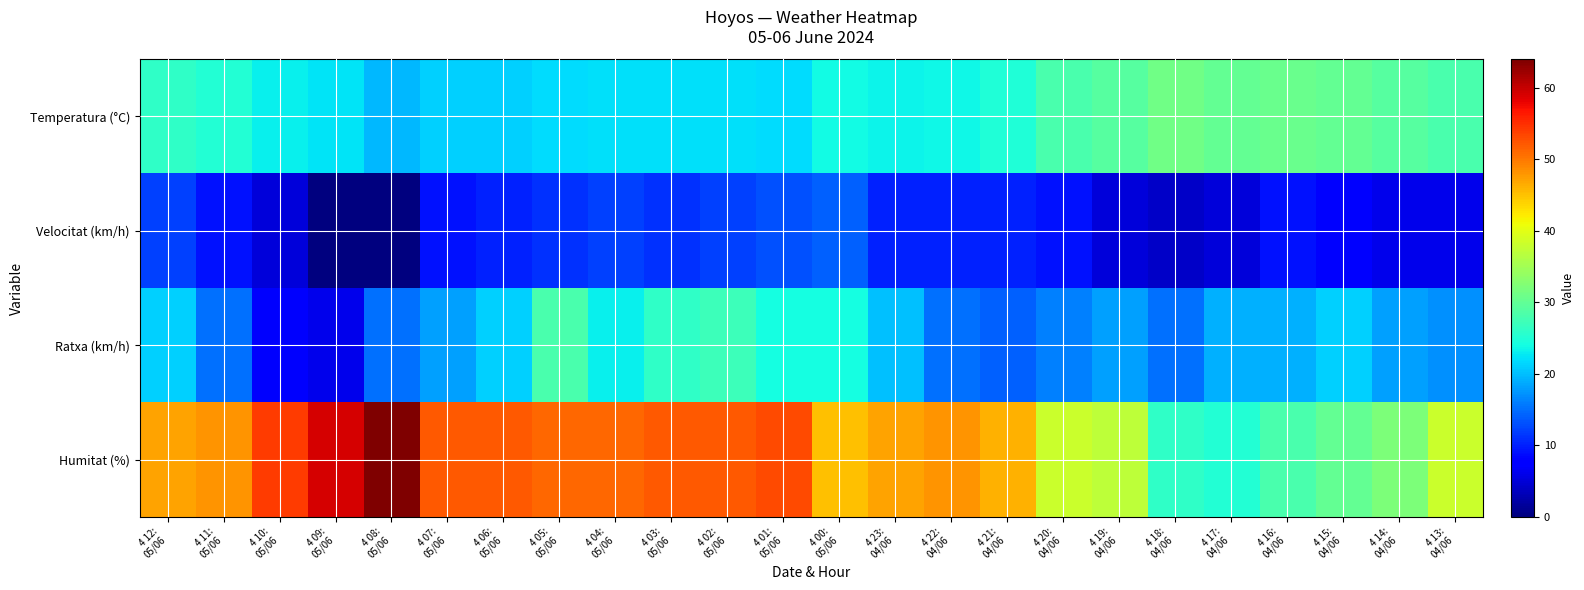

Reading left to right, transcribe all the data shown in this chart.

Temperatura (°C): 4 12:
05/06=26.2	4 11:
05/06=25.1	4 10:
05/06=23.2	4 09:
05/06=22.3	4 08:
05/06=19.7	4 07:
05/06=21.2	4 06:
05/06=21.0	4 05:
05/06=21.8	4 04:
05/06=22.0	4 03:
05/06=22.0	4 02:
05/06=22.0	4 01:
05/06=21.8	4 00:
05/06=23.9	4 23:
04/06=23.4	4 22:
04/06=23.7	4 21:
04/06=24.8	4 20:
04/06=28.2	4 19:
04/06=29.1	4 18:
04/06=31.0	4 17:
04/06=30.0	4 16:
04/06=30.7	4 15:
04/06=30.2	4 14:
04/06=29.0	4 13:
04/06=28.0
Velocitat (km/h): 4 12:
05/06=12.0	4 11:
05/06=9.0	4 10:
05/06=5.0	4 09:
05/06=0.0	4 08:
05/06=0.0	4 07:
05/06=9.0	4 06:
05/06=10.0	4 05:
05/06=11.0	4 04:
05/06=12.0	4 03:
05/06=11.0	4 02:
05/06=12.0	4 01:
05/06=13.0	4 00:
05/06=14.0	4 23:
04/06=10.0	4 22:
04/06=10.0	4 21:
04/06=10.0	4 20:
04/06=9.0	4 19:
04/06=5.0	4 18:
04/06=4.0	4 17:
04/06=5.0	4 16:
04/06=9.0	4 15:
04/06=8.0	4 14:
04/06=6.0	4 13:
04/06=6.0
Ratxa (km/h): 4 12:
05/06=21.0	4 11:
05/06=15.0	4 10:
05/06=7.0	4 09:
05/06=6.0	4 08:
05/06=15.0	4 07:
05/06=18.0	4 06:
05/06=21.0	4 05:
05/06=28.0	4 04:
05/06=23.0	4 03:
05/06=26.0	4 02:
05/06=27.0	4 01:
05/06=24.0	4 00:
05/06=24.0	4 23:
04/06=20.0	4 22:
04/06=15.0	4 21:
04/06=14.0	4 20:
04/06=16.0	4 19:
04/06=18.0	4 18:
04/06=15.0	4 17:
04/06=19.0	4 16:
04/06=19.0	4 15:
04/06=21.0	4 14:
04/06=18.0	4 13:
04/06=17.0
Humitat (%): 4 12:
05/06=47.0	4 11:
05/06=48.0	4 10:
05/06=54.0	4 09:
05/06=59.0	4 08:
05/06=64.0	4 07:
05/06=52.0	4 06:
05/06=52.0	4 05:
05/06=51.0	4 04:
05/06=51.0	4 03:
05/06=52.0	4 02:
05/06=52.0	4 01:
05/06=53.0	4 00:
05/06=45.0	4 23:
04/06=47.0	4 22:
04/06=48.0	4 21:
04/06=46.0	4 20:
04/06=38.0	4 19:
04/06=37.0	4 18:
04/06=26.0	4 17:
04/06=25.0	4 16:
04/06=28.0	4 15:
04/06=30.0	4 14:
04/06=32.0	4 13:
04/06=38.0